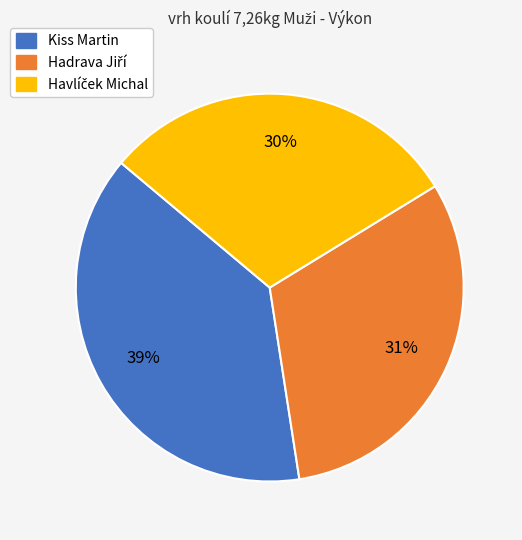

Is it true that Kiss Martin is 26% of the pie?

False